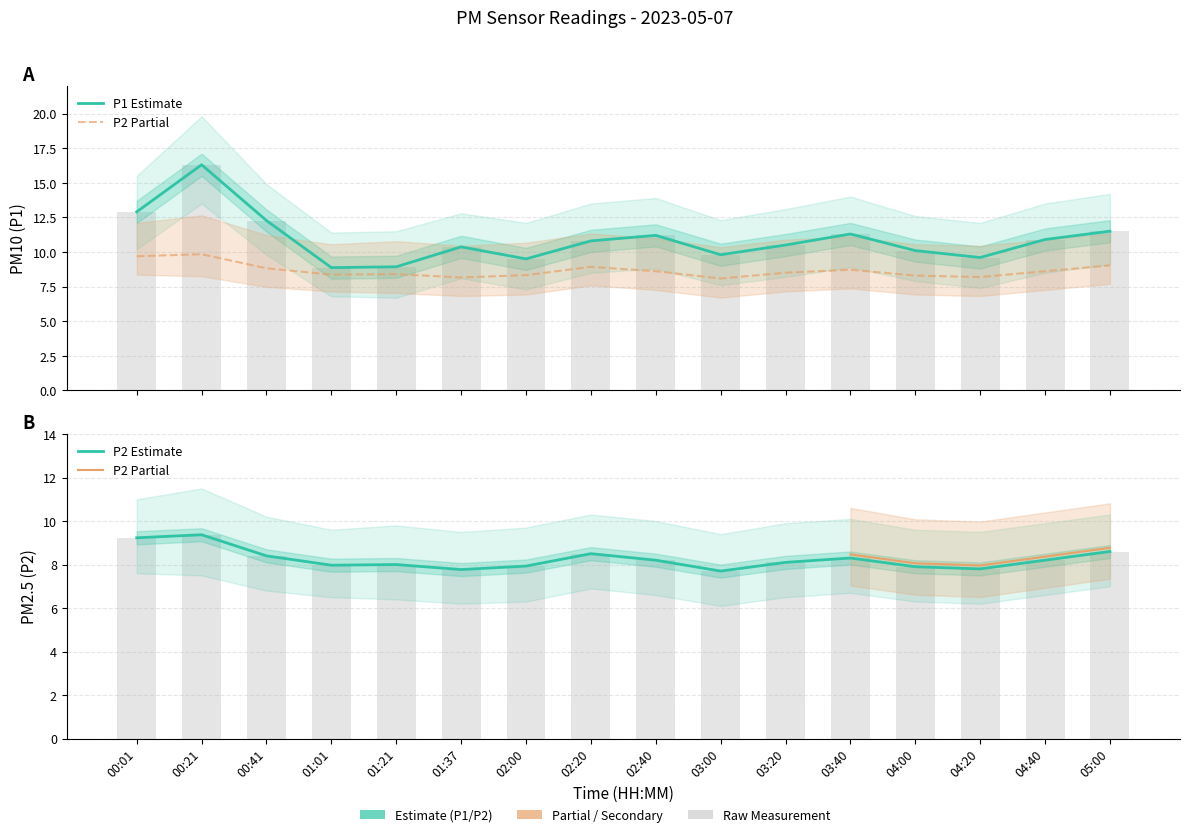

The value of P1 at 03:20 is 10.5. True or false?

True